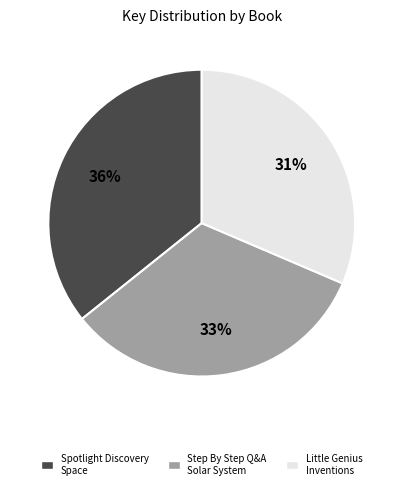

To the nearest percent, what portion does Little Genius Inventions represent?

31%